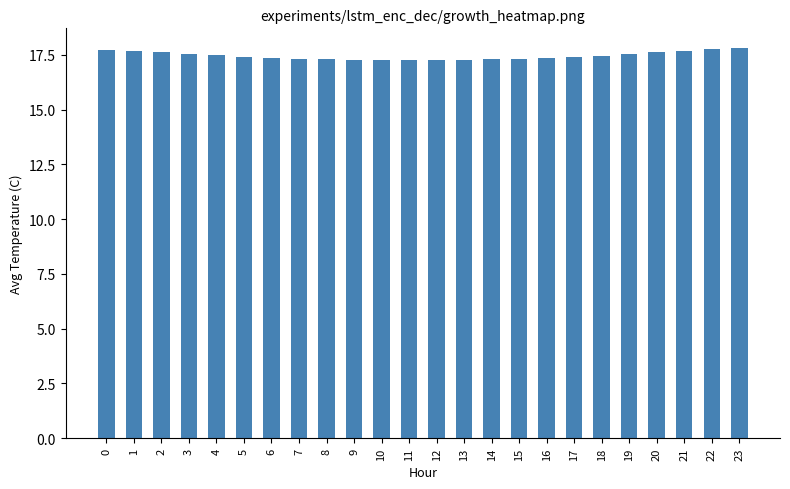

What is the ratio of the value at 3 to the value at 11?

1.0